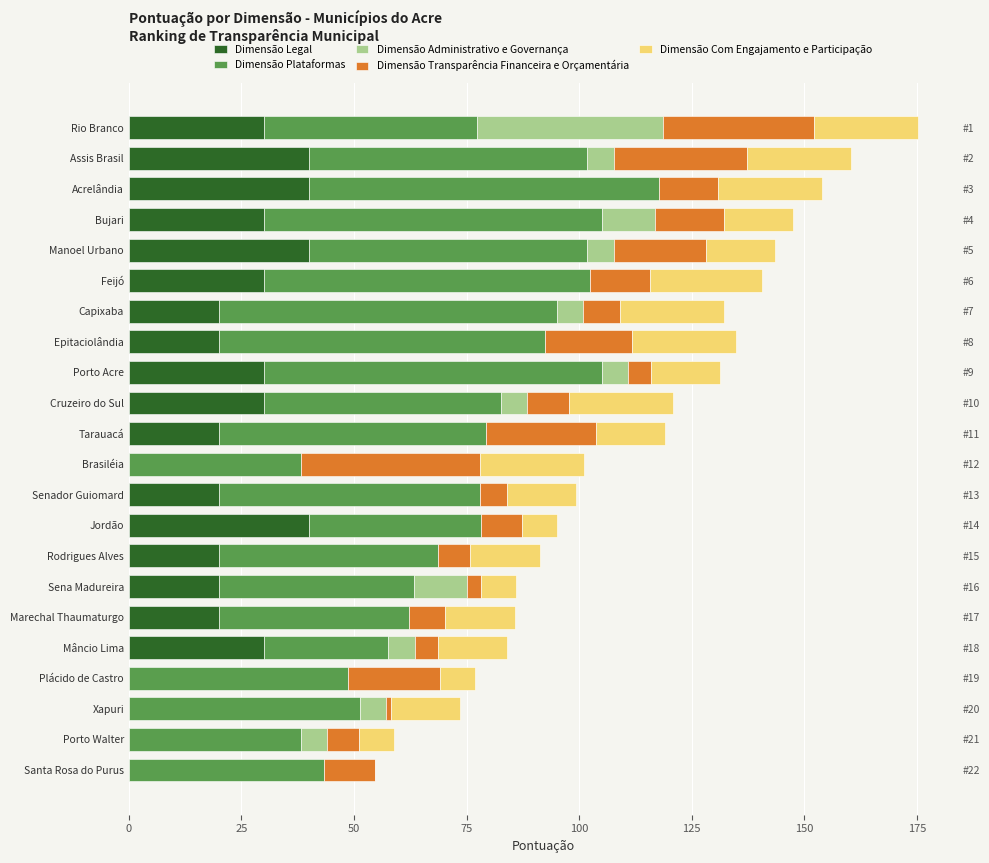

How many groups of bars are there?

22